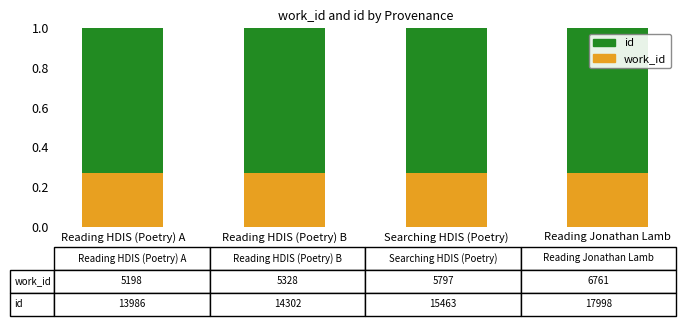

What is the sum of all work_id values?

1.1